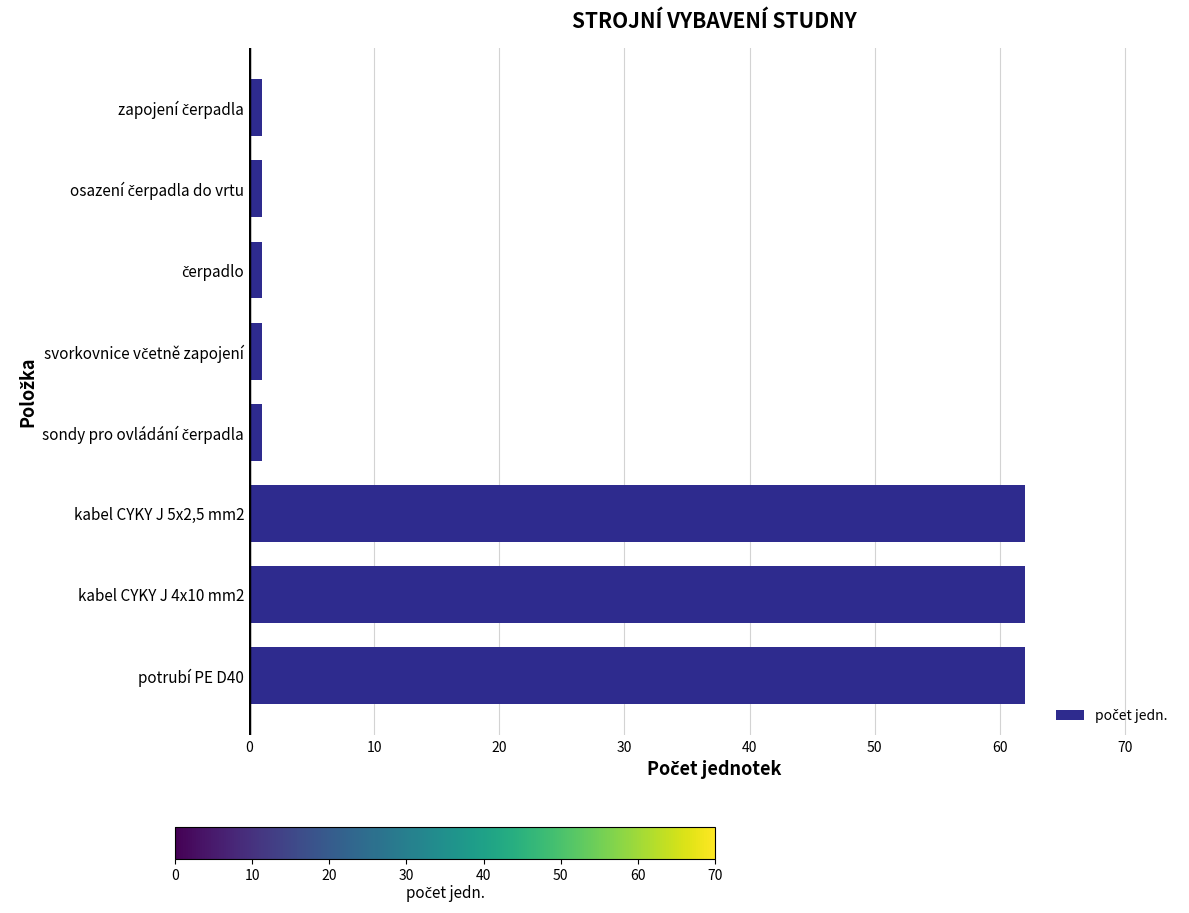

True or false: the data shows 62 at kabel CYKY J 5x2,5 mm2.

True